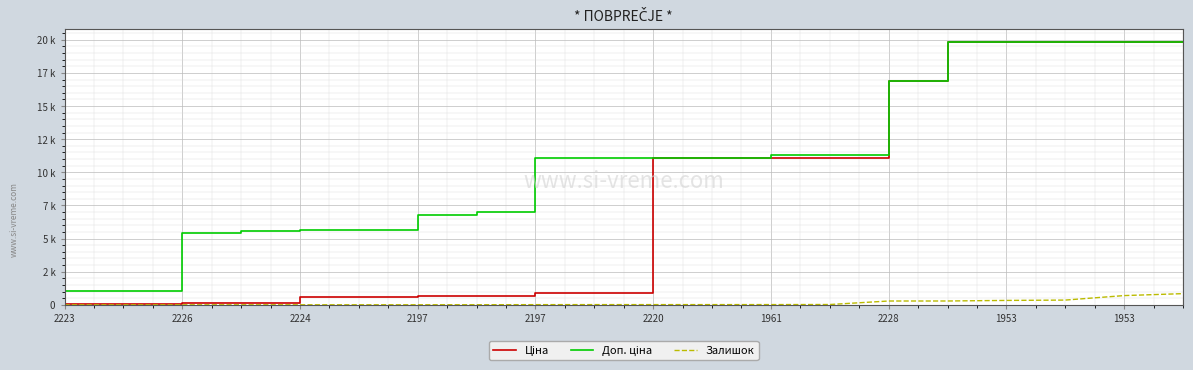

Does the chart have visible grid lines?

Yes